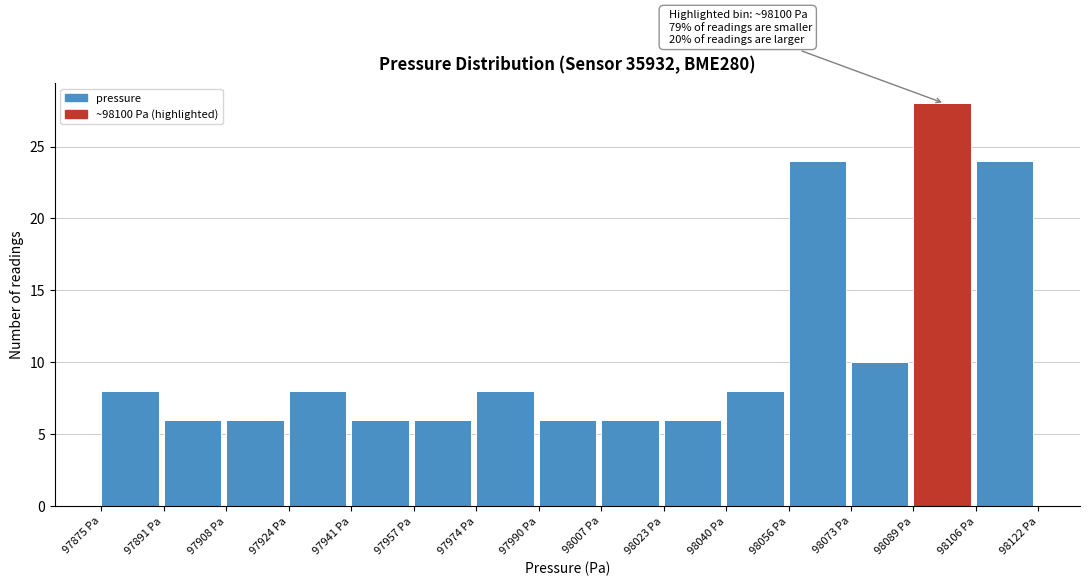

Which range on the x-axis has the tallest bar?

98090 to 98106